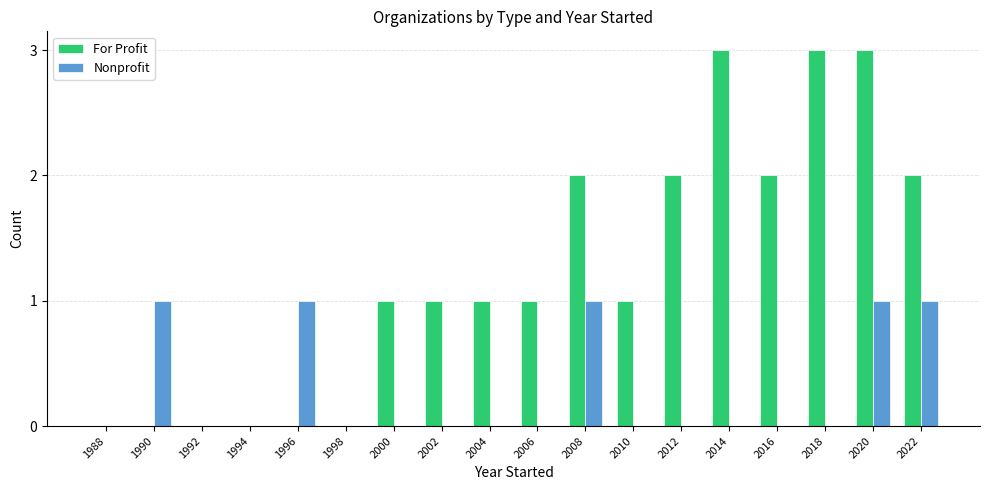

Count the number of categories in the chart.

18